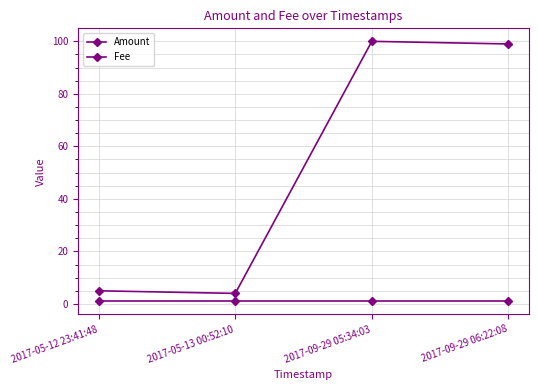

Does the chart have visible grid lines?

Yes